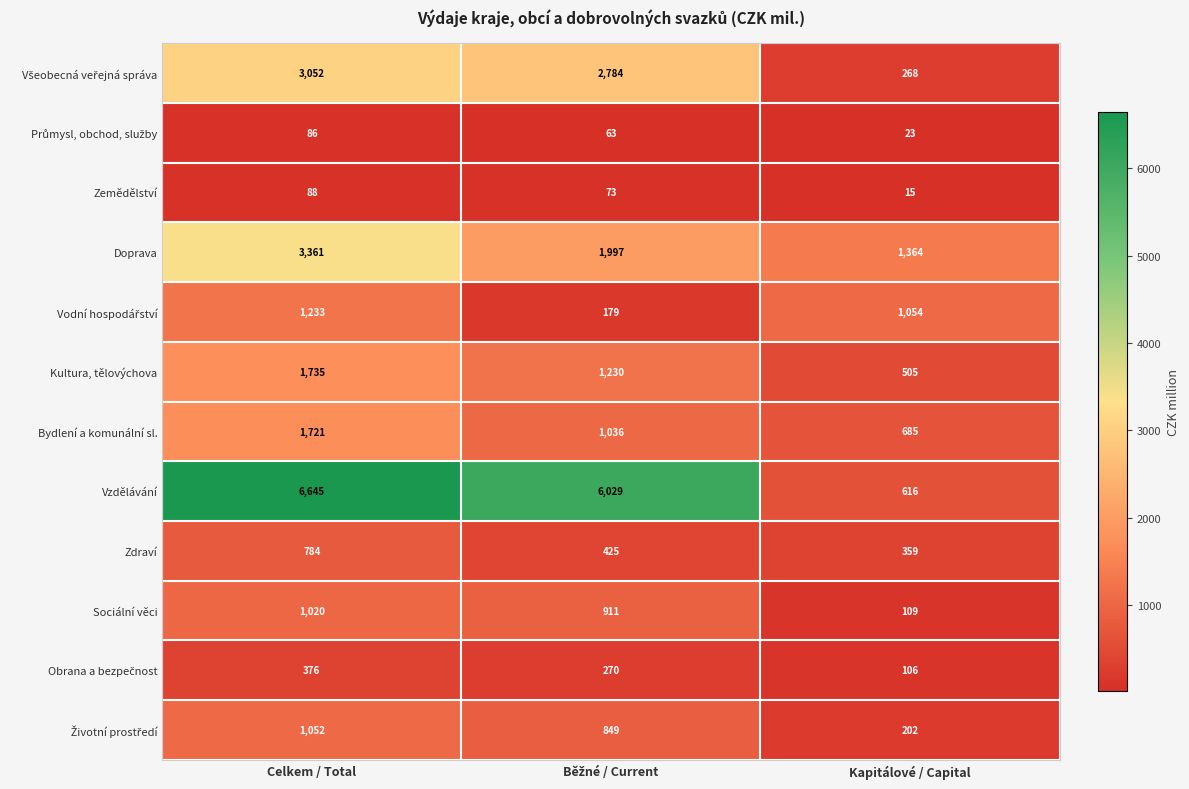

Where does the Kultura, tělovýchova series first go above 1230?

Celkem / Total